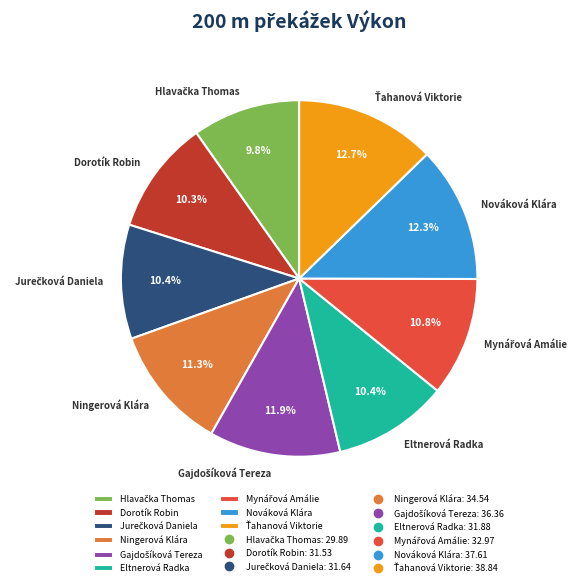

Which has a higher value, Nováková Klára or Ningerová Klára?

Nováková Klára